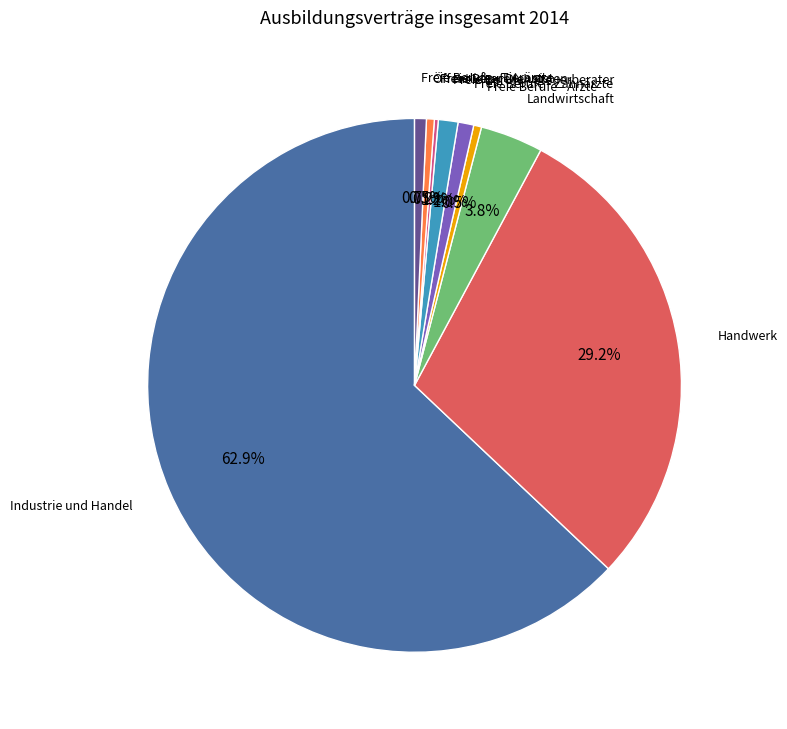

Is there a majority slice in this chart?

Yes